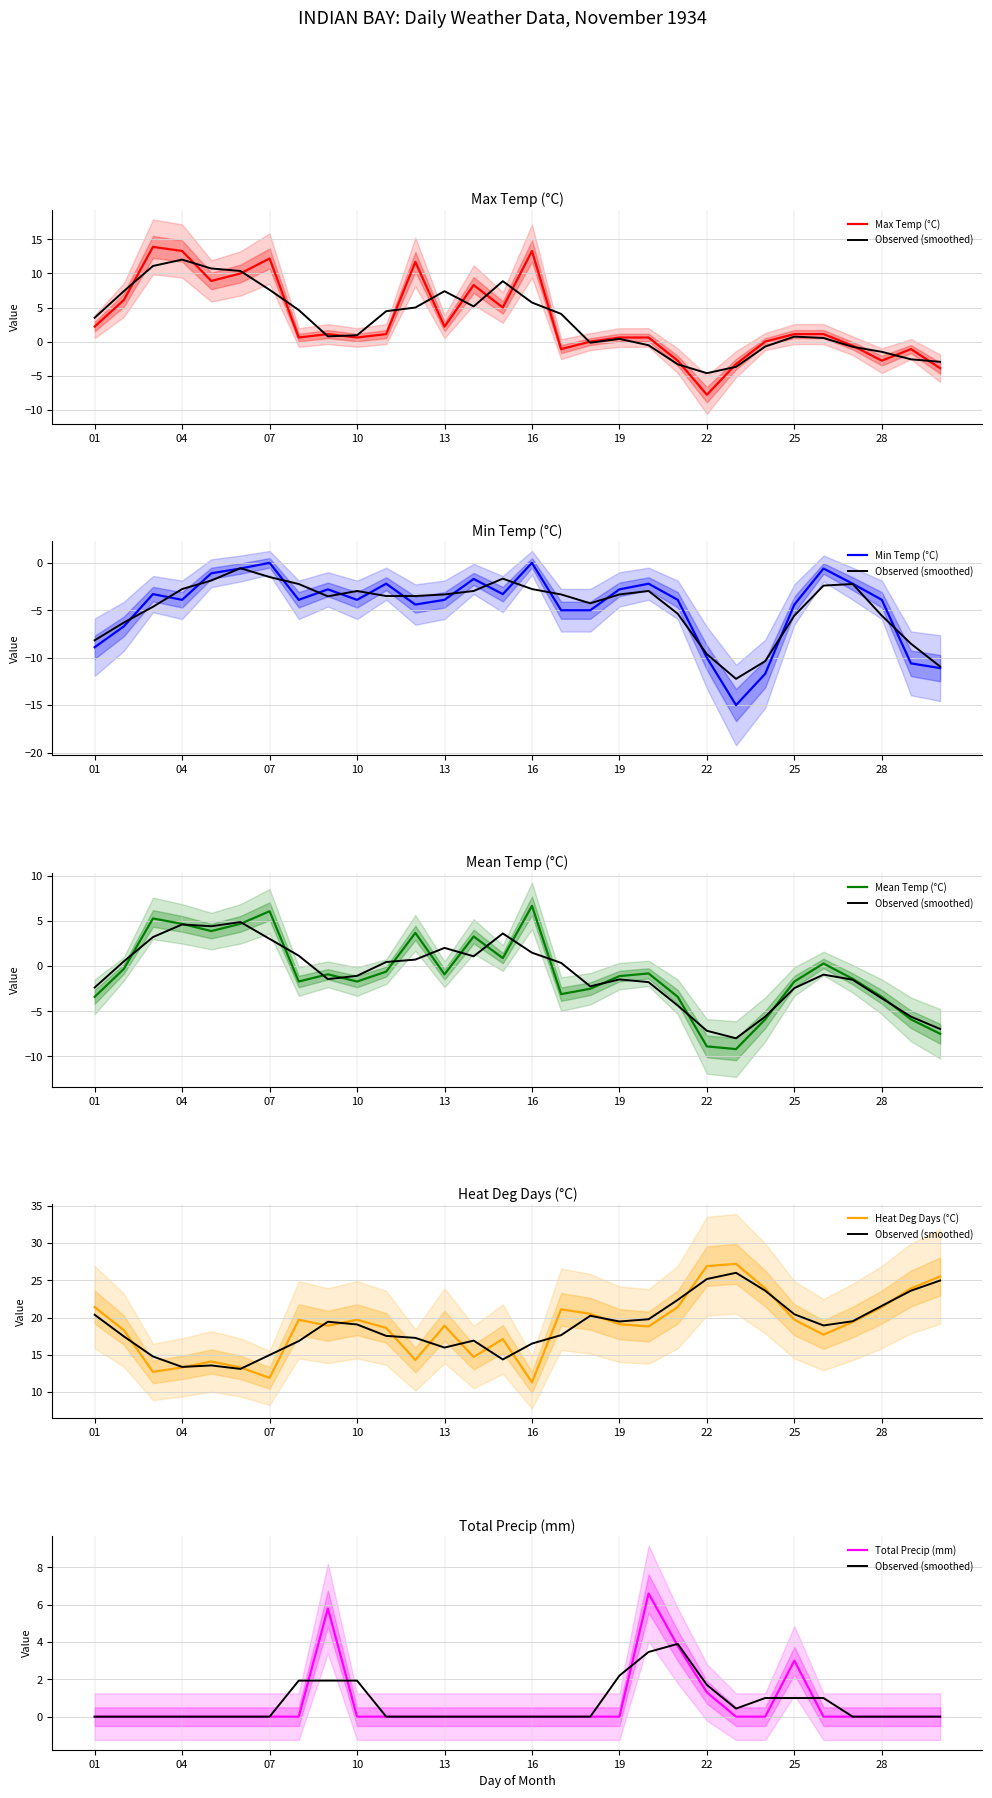

Which series has the largest total across all categories?

Heat Deg Days (°C)